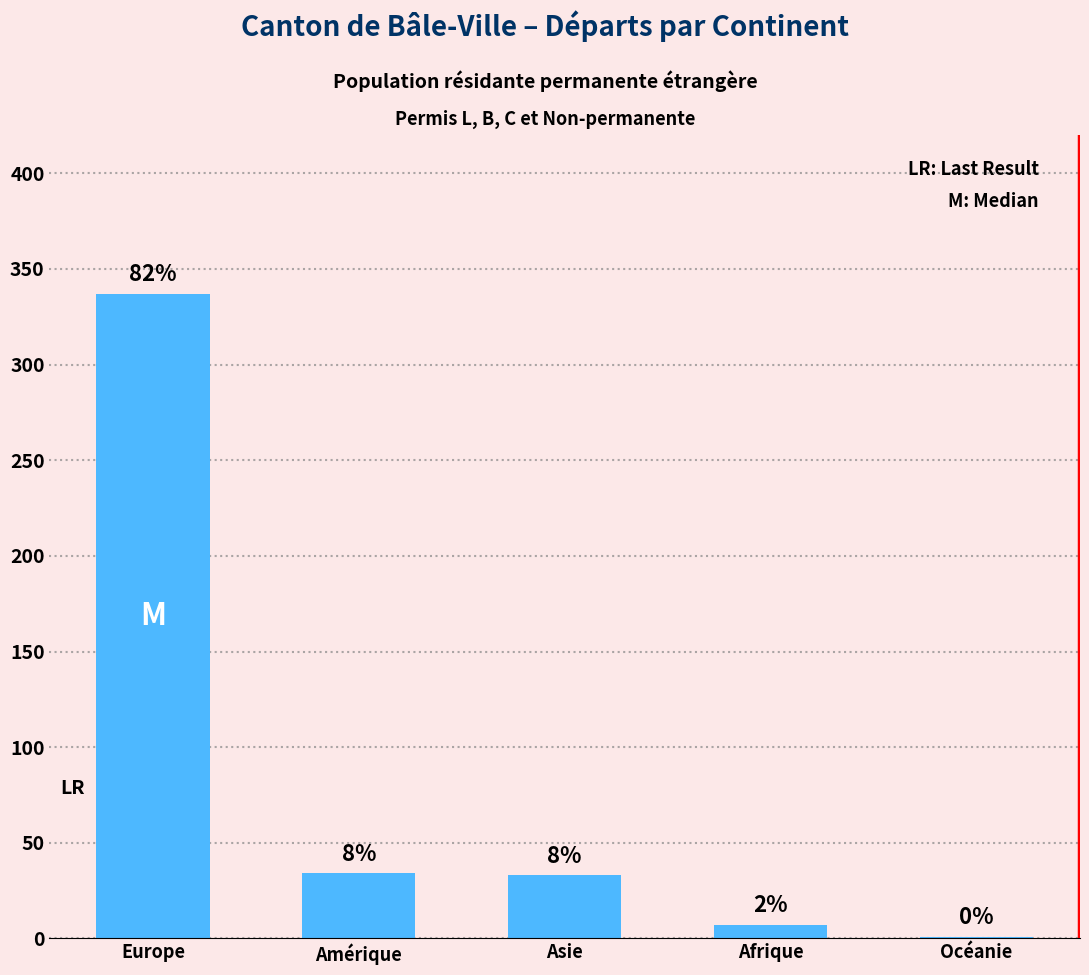

What position from the right is Asie?

3